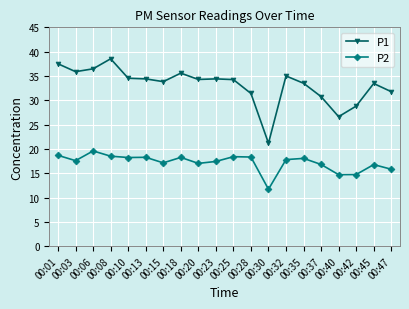

True or false: P2 has a value of 11.4 at 00:13.

False